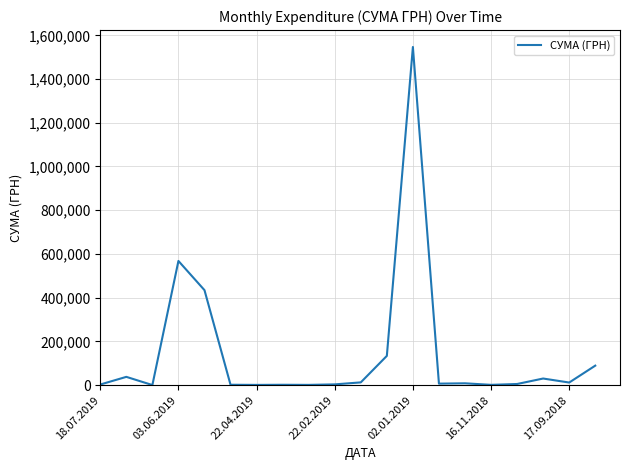

What is the difference between the maximum and minimum values?

1546166.2